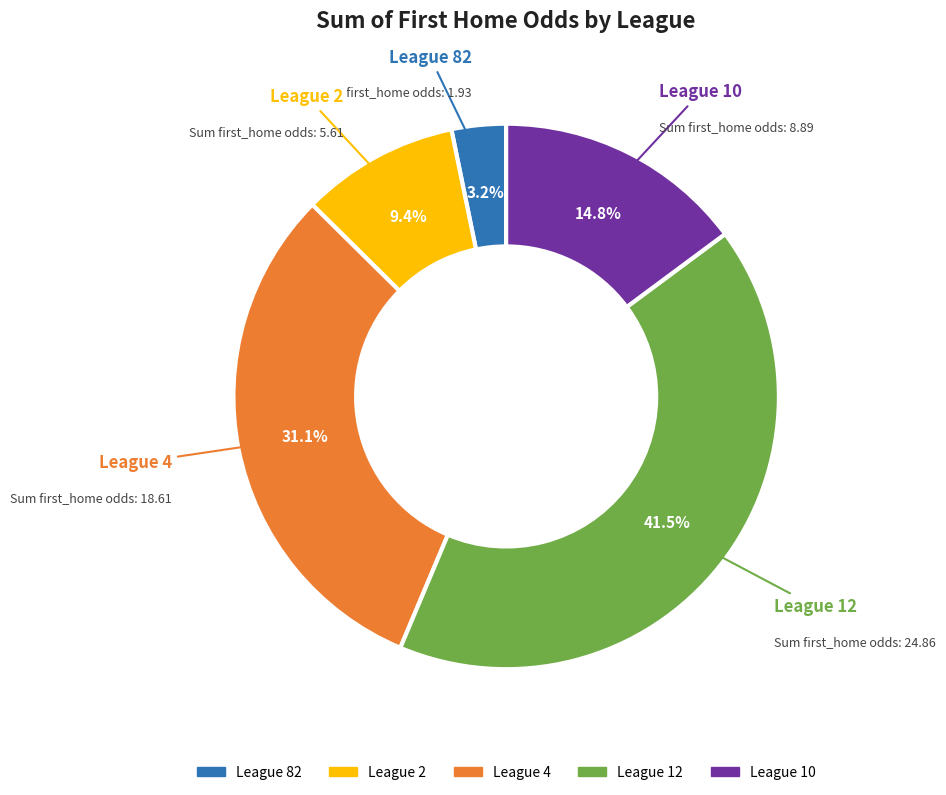

Is there a majority slice in this chart?

No